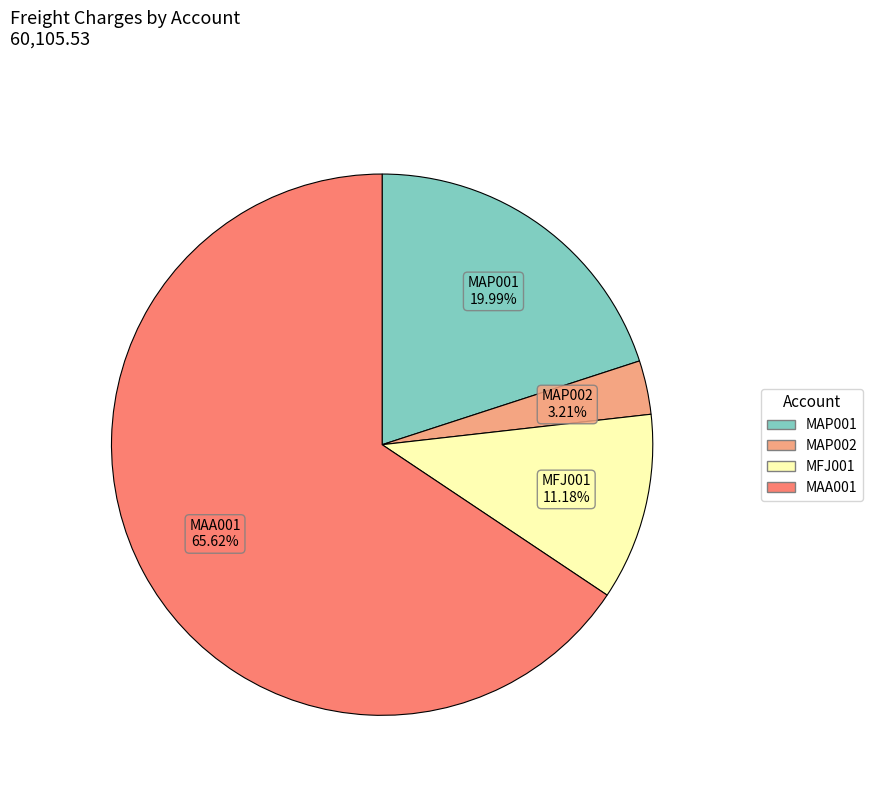

How many segments does this pie chart have?

4